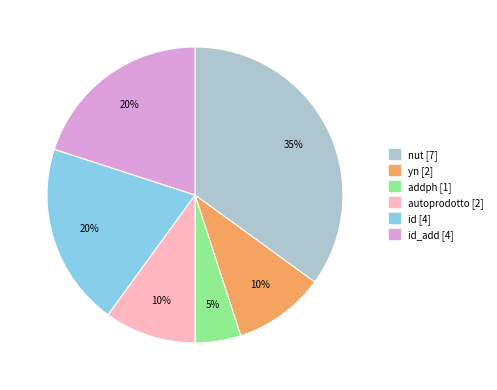

To the nearest percent, what is the average slice percentage?

17%